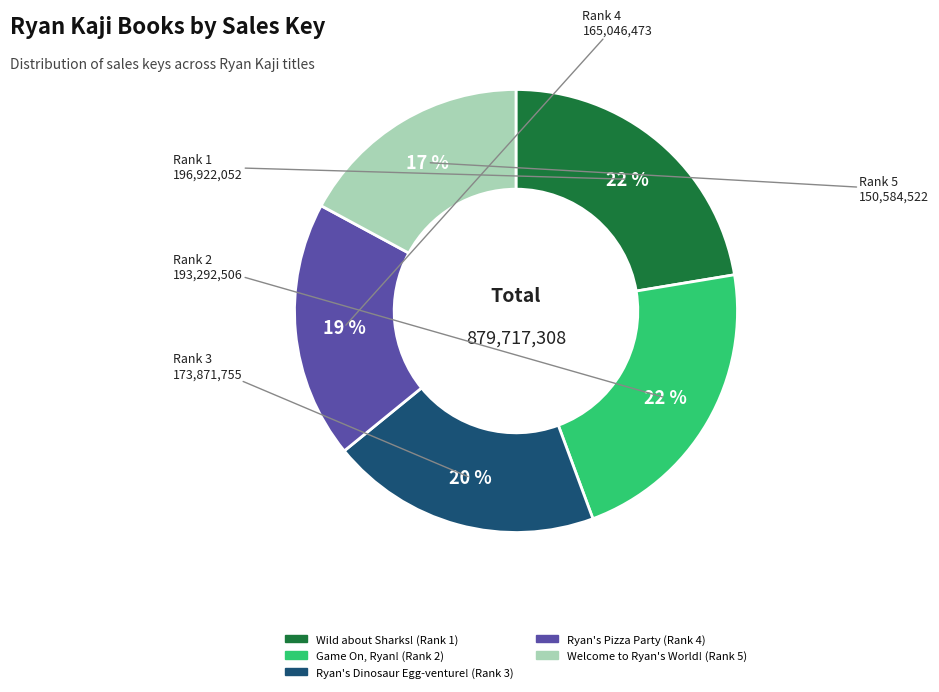

Combined, do Game On, Ryan! and Ryan's Dinosaur Egg-venture! account for over 50%?

No